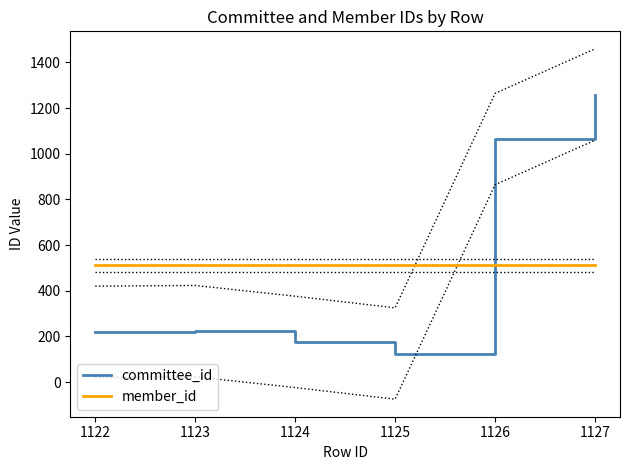

At which label is committee_id closest to 692?

1126